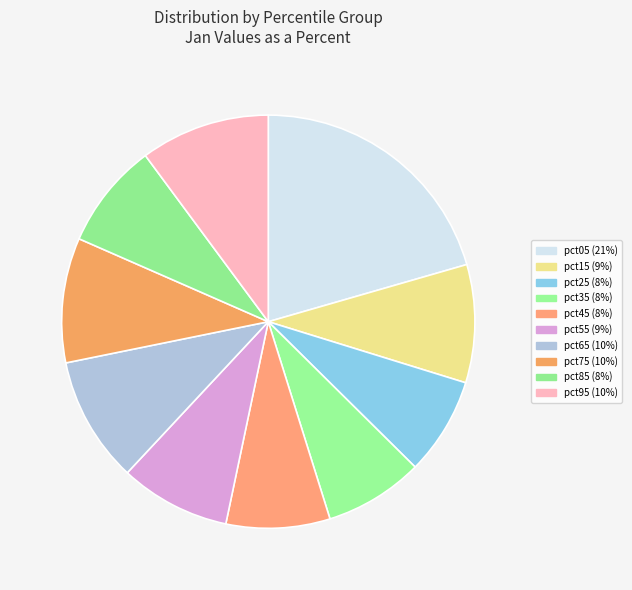

True or false: pct25 accounts for 8% of the total.

True